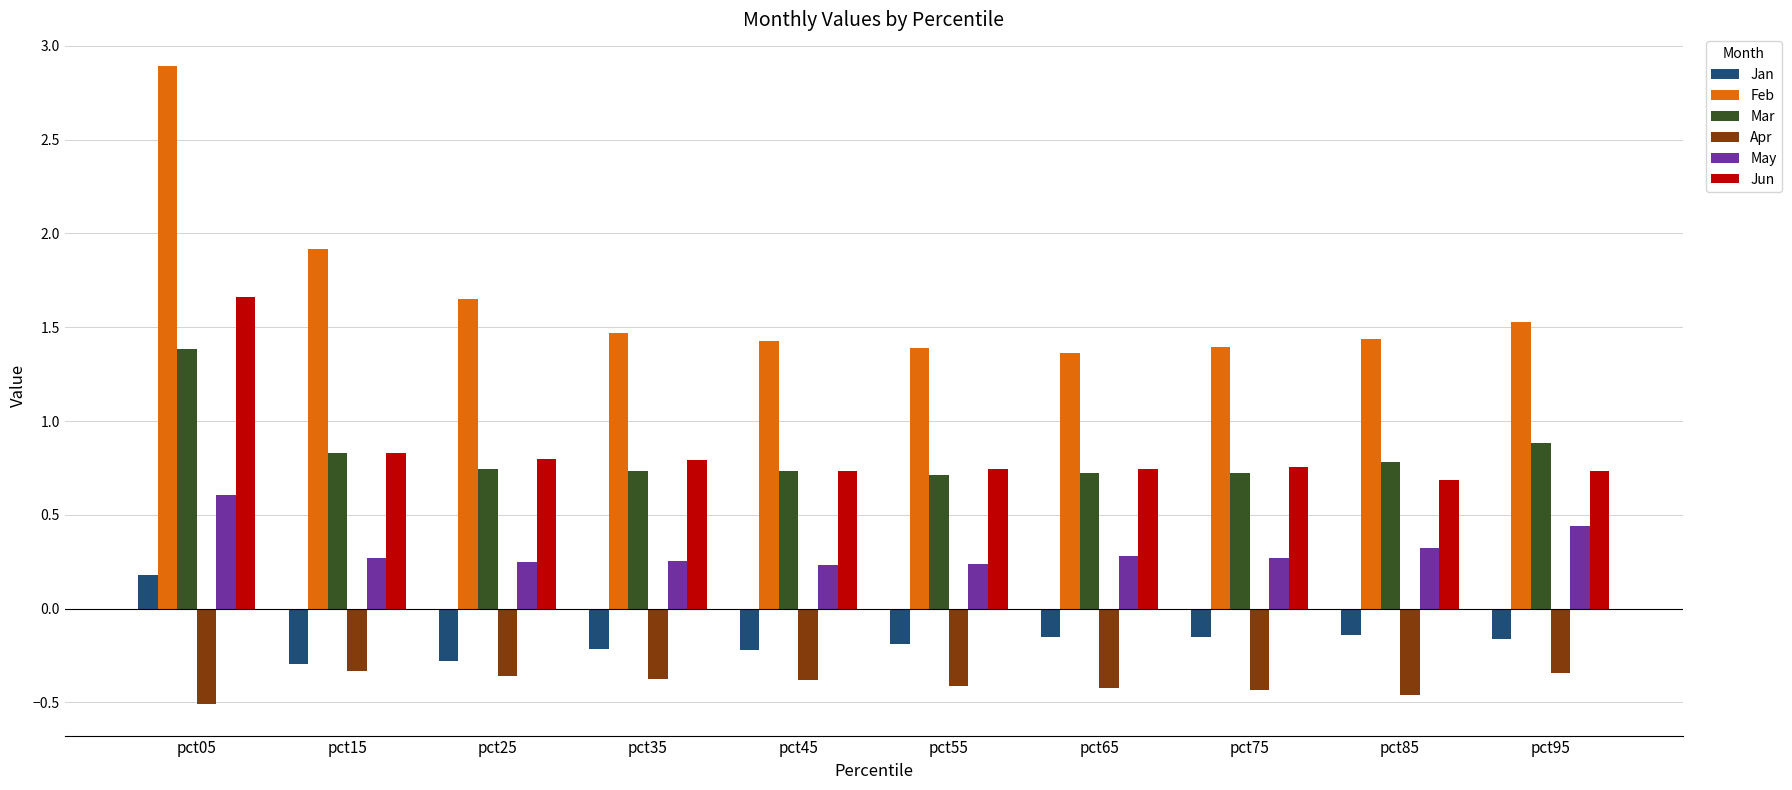

What is the difference between the maximum and second lowest values in the Feb series?

1.5